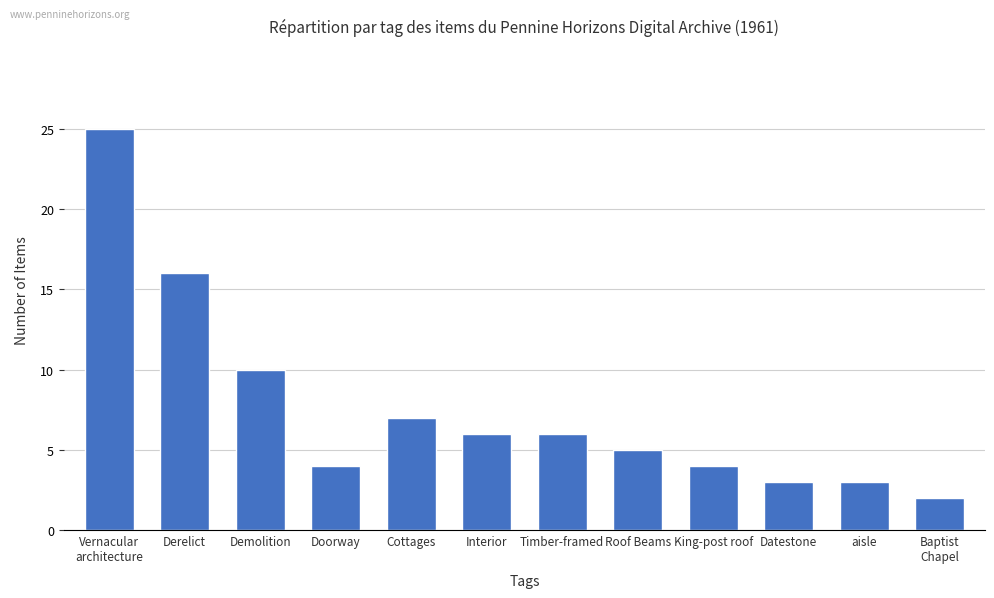

Reading right to left, what are all the values shown in this chart?

2	3	3	4	5	6	6	7	4	10	16	25